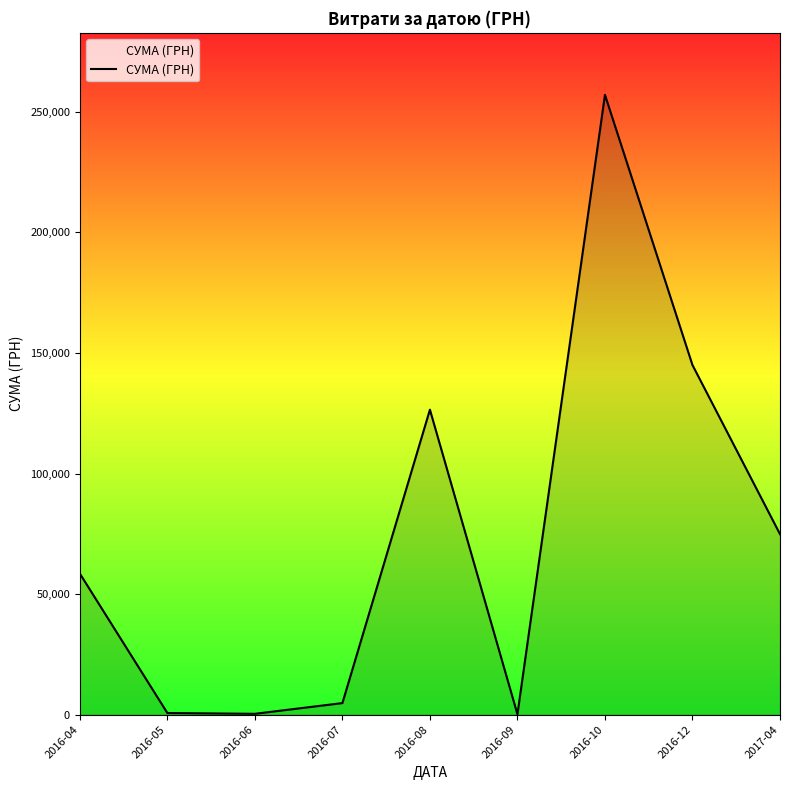

Which label corresponds to the largest value in the chart?

2016-10